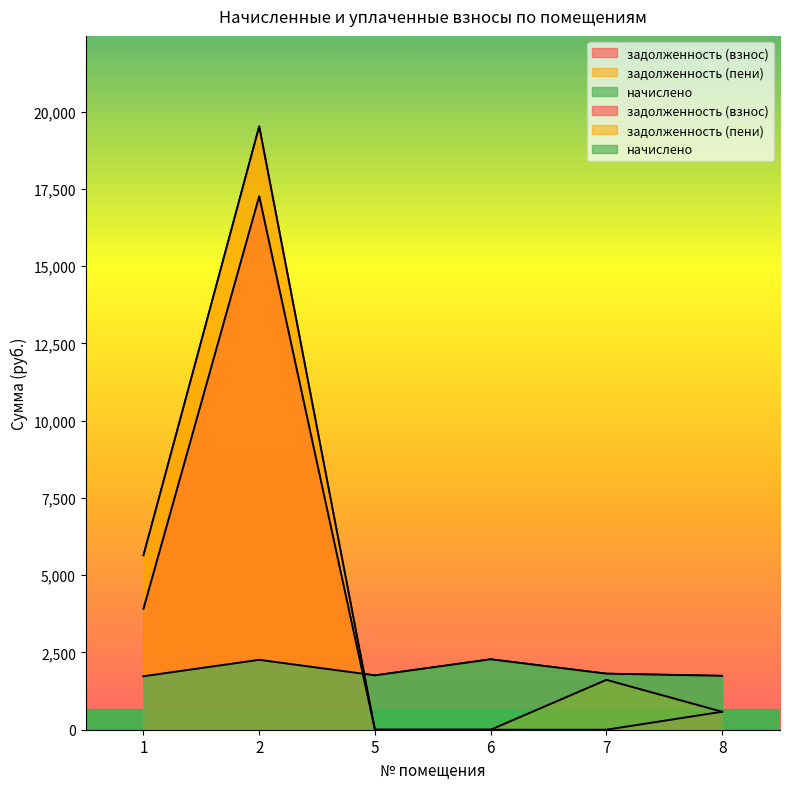

What is the difference between the maximum and minimum values in the начислено series?

549.9